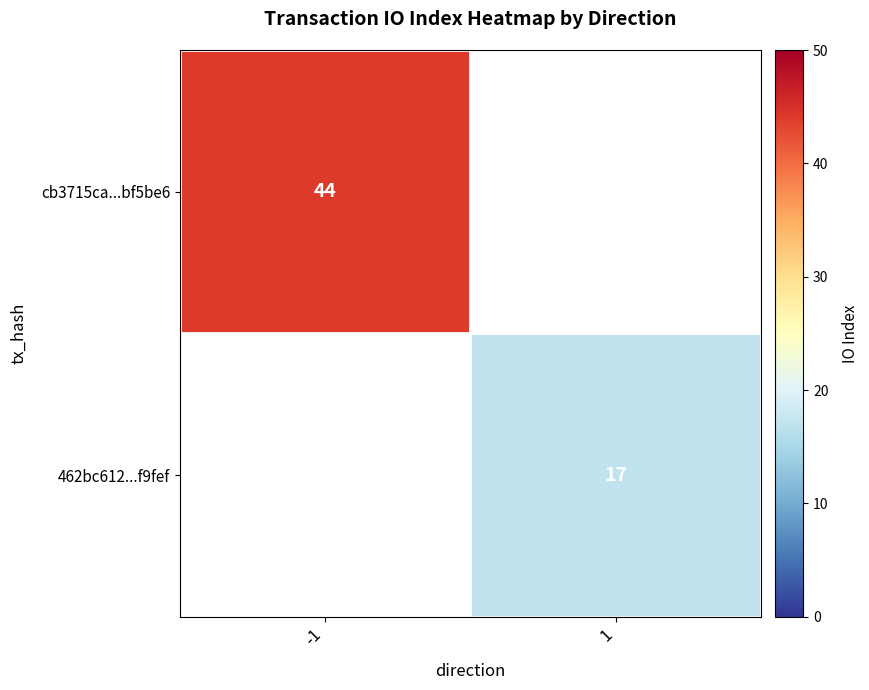

True or false: cb3715ca...bf5be6 has a value of 27 at -1.

False